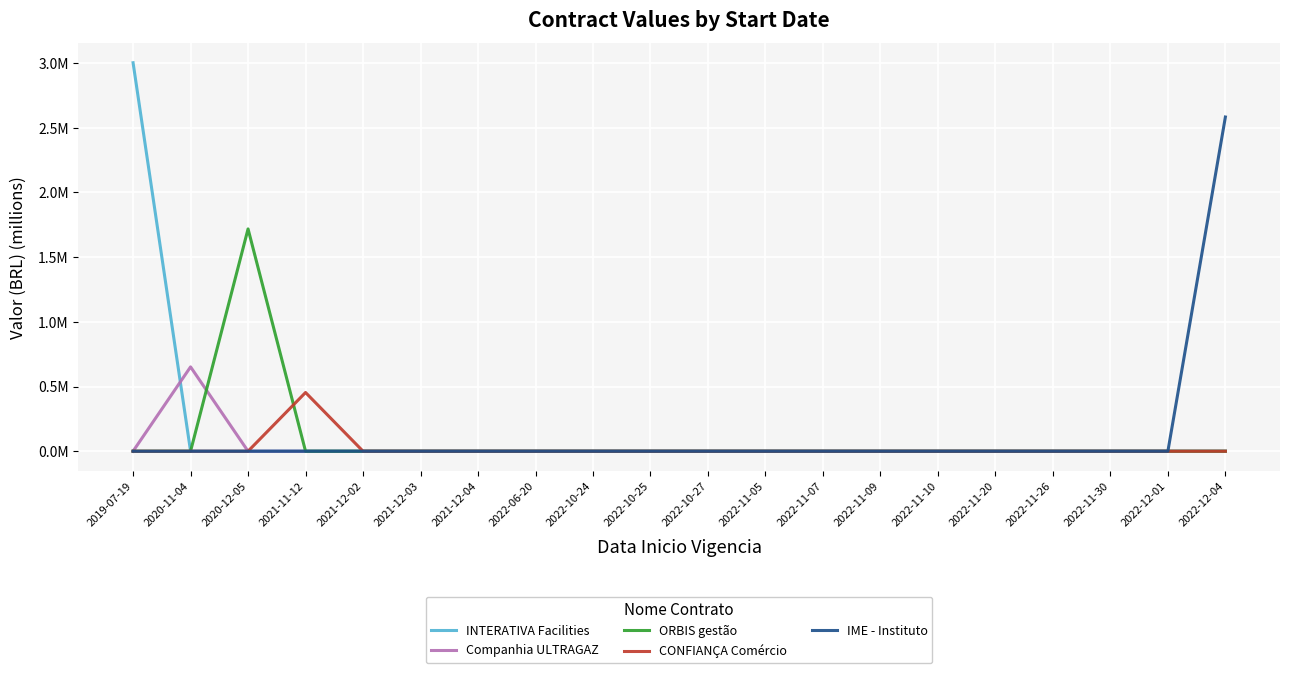

Does the chart display data point markers on the line(s)?

No